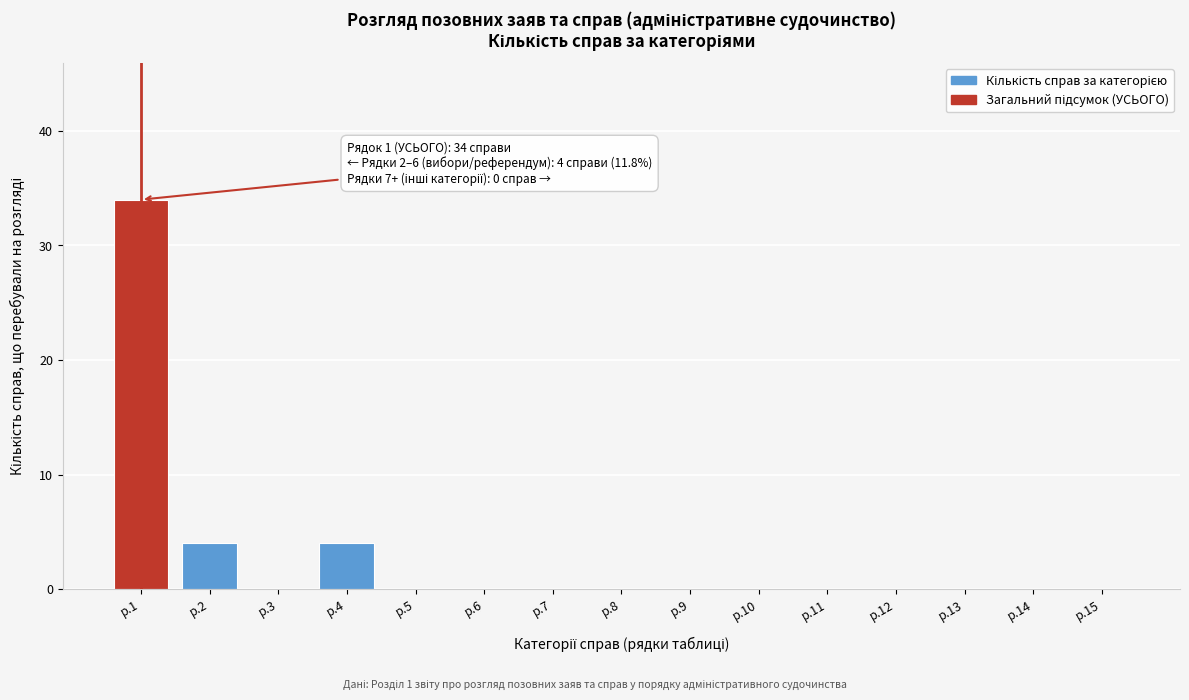

Reading right to left, list all the values displayed in this chart.

р.15=0	р.14=0	р.13=0	р.12=0	р.11=0	р.10=0	р.9=0	р.8=0	р.7=0	р.6=0	р.5=0	р.4=4	р.3=0	р.2=4	р.1=34